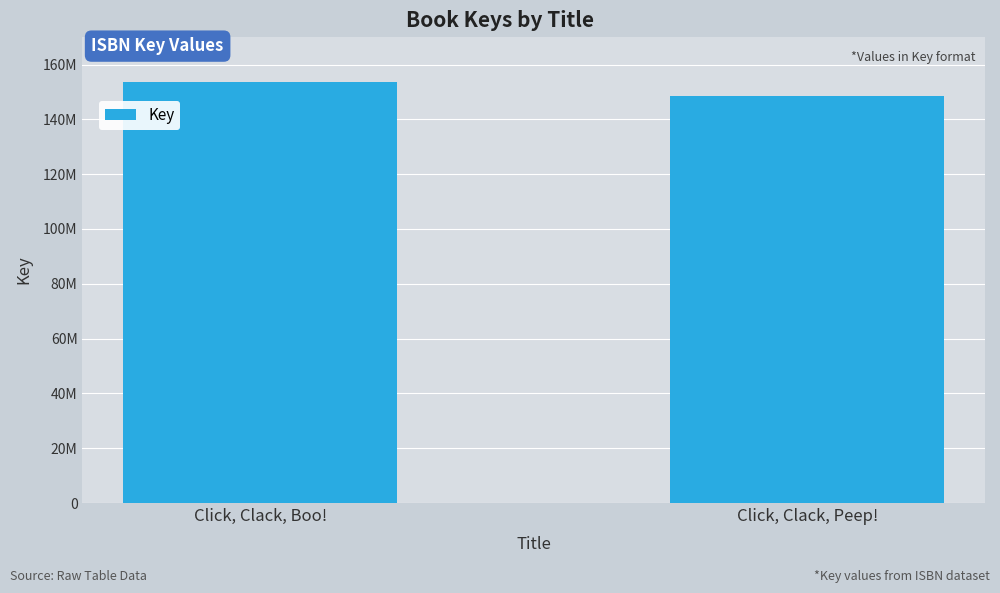

The chart shows a value of 153674982 at Click, Clack, Boo!. True or false?

True